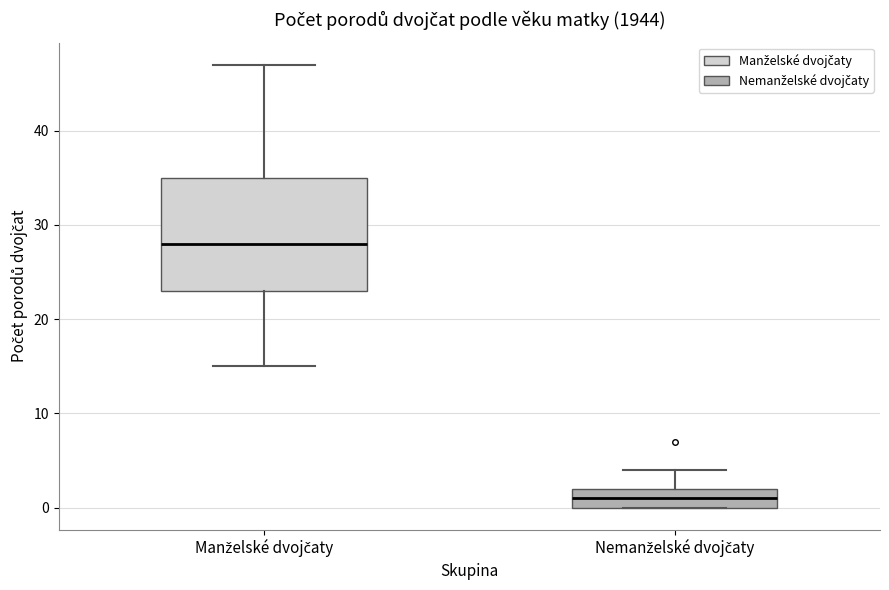

Comparing the boxes themselves (not the whiskers), which one is the tallest?

Manželské dvojčaty